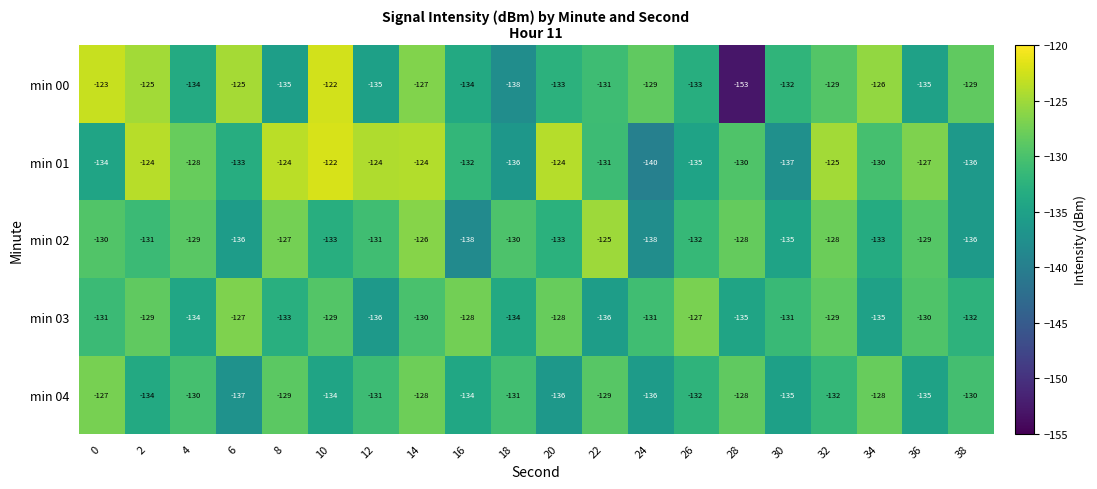

What is the difference between the min 03 values at 36 and 12?

6